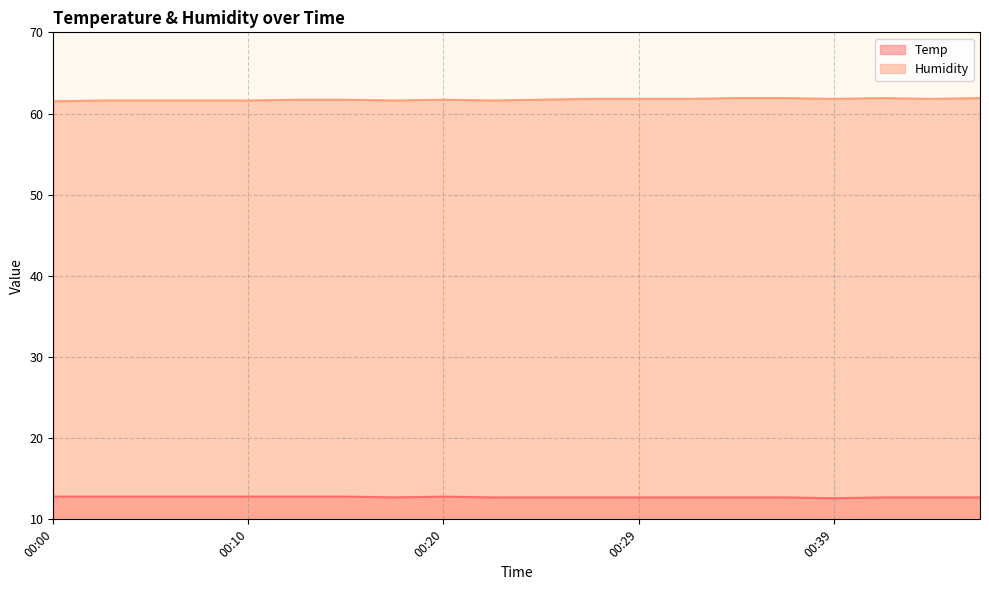

What is the difference between the highest and lowest values at 00:17?

48.9